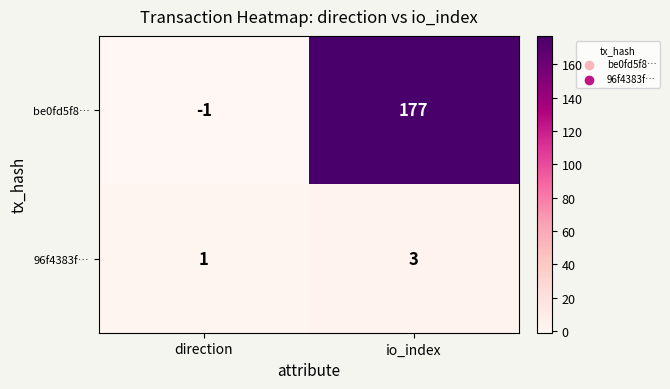

Reading right to left, extract all data points from this chart.

be0fd5f8…: io_index=177	direction=-1
96f4383f…: io_index=3	direction=1